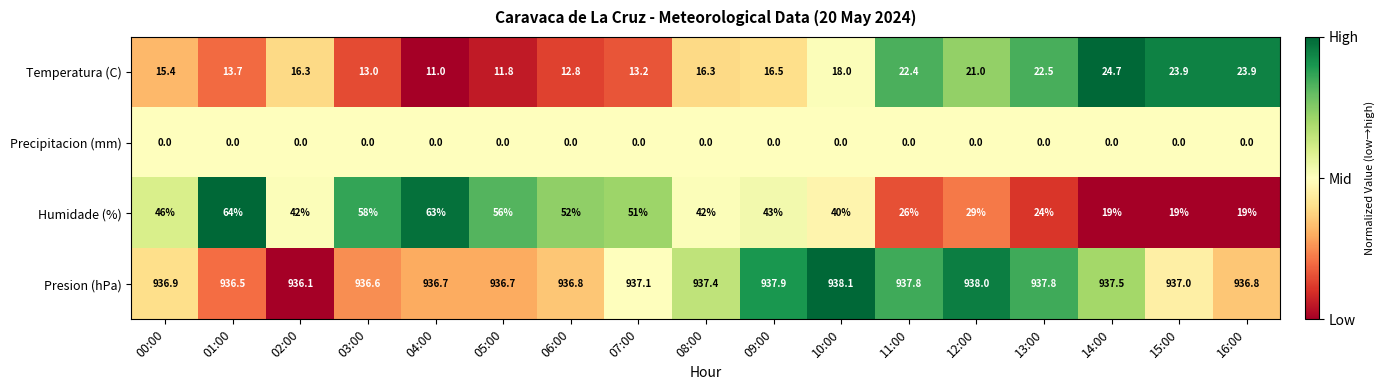

True or false: Temperatura (C) has a value of 24.7 at 14:00.

True